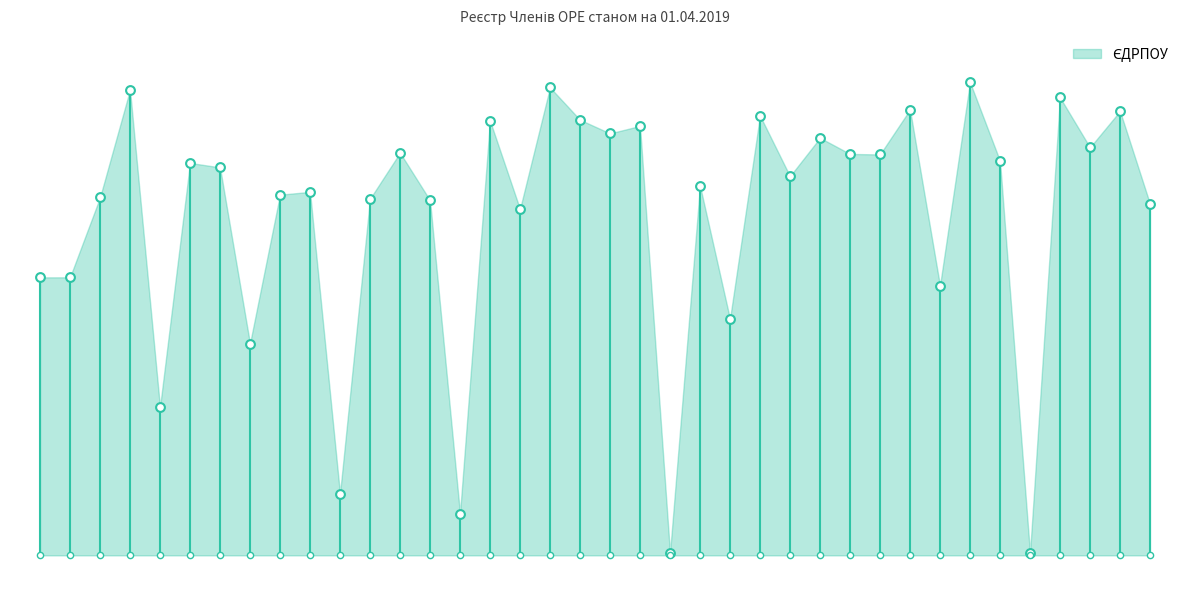

What is the ratio of the value at 29 to the value at 7?

1.0